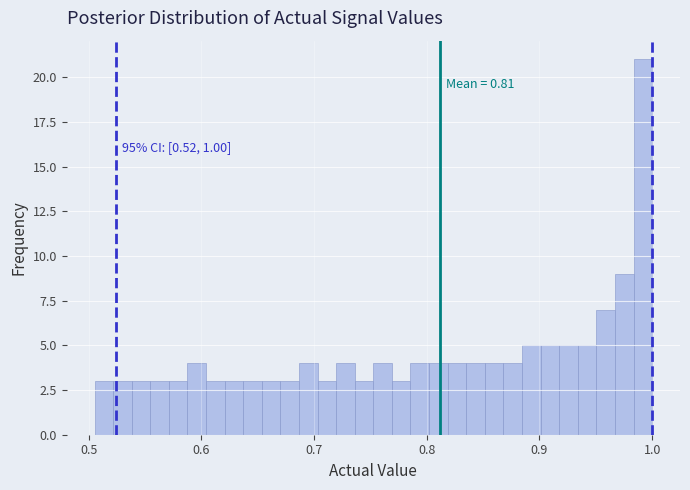

Around what value on the x-axis is the tallest bar? Give the approximate position of its centre, as read against the axis.

0.99